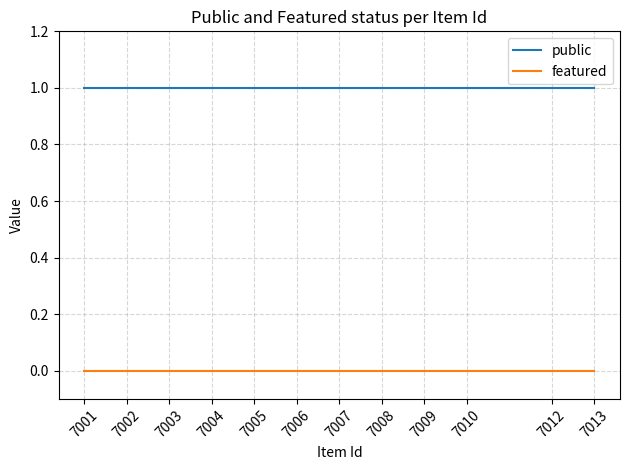

True or false: featured and public intersect in this chart.

False